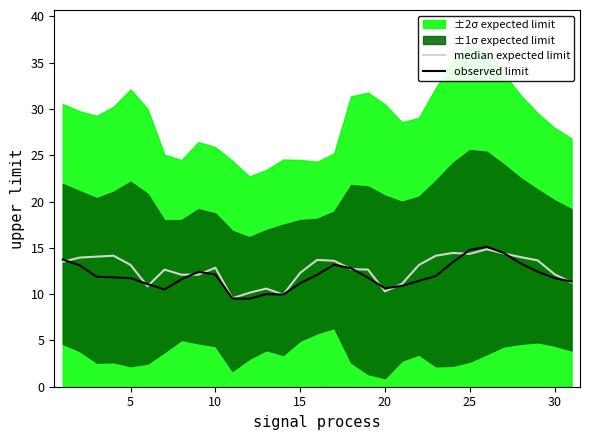

Is it true that observed limit equals 10.6 at 20?

True